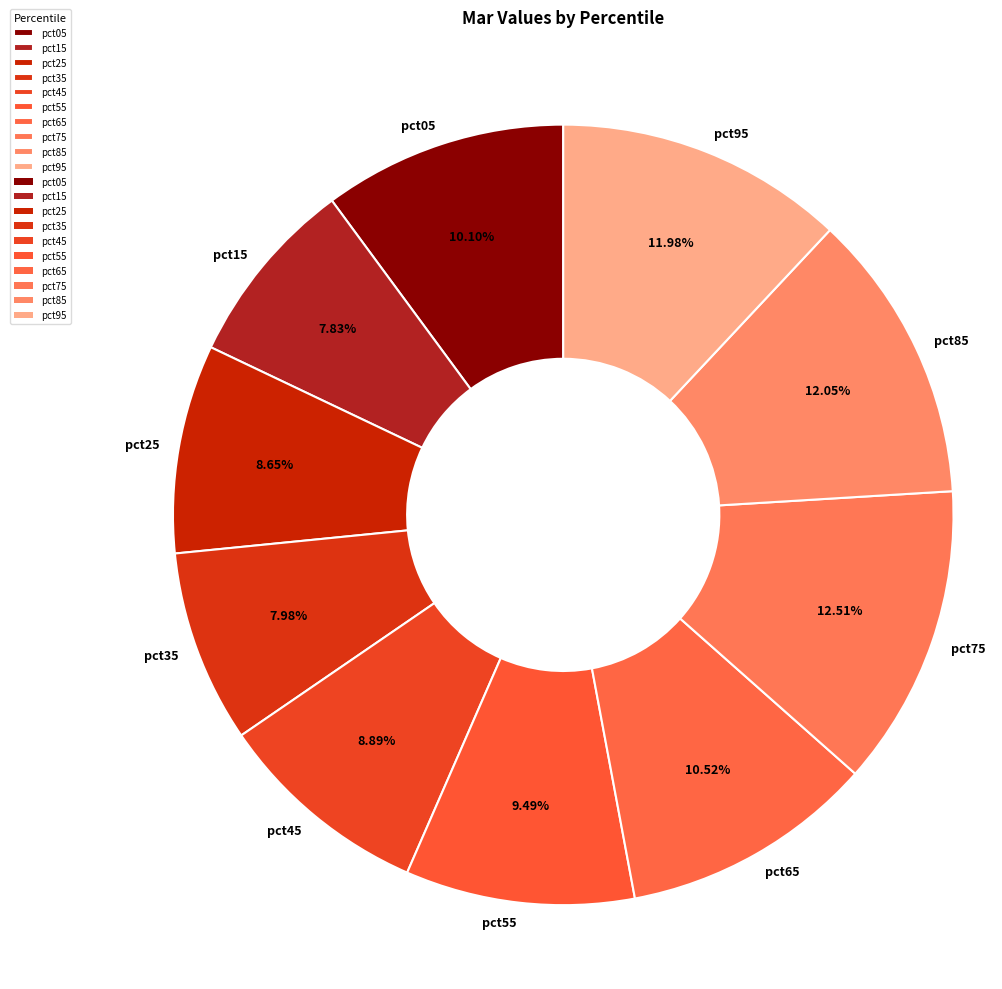

Is pct95 the majority of the pie?

No